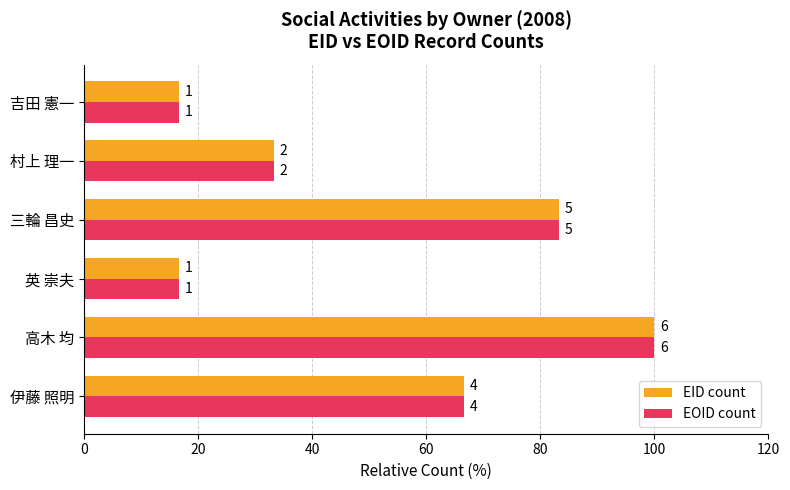

What are all the series names shown in the legend?

EID count, EOID count